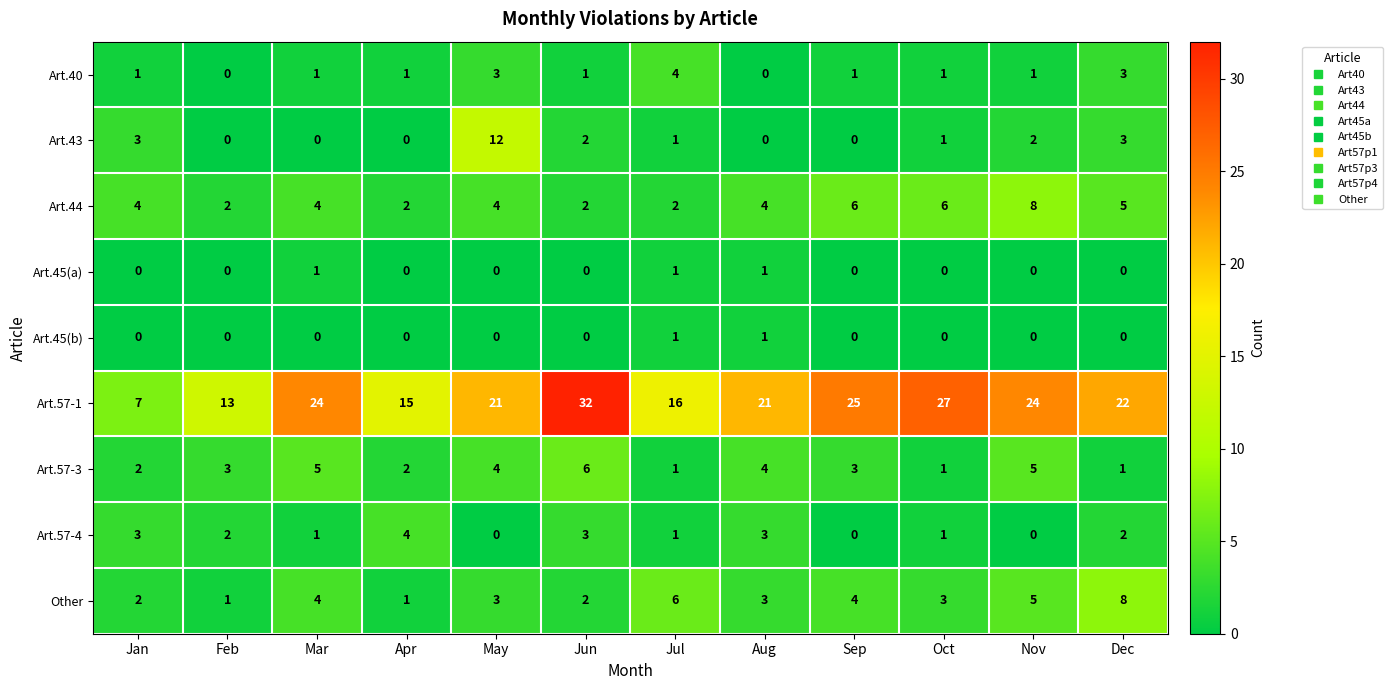

At which label does Art.57-4 first exceed 2?

Jan